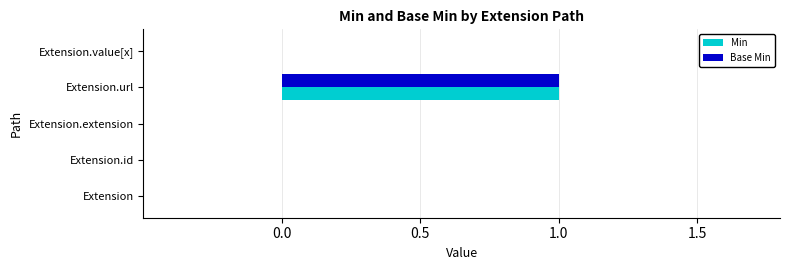

At which label does Min reach its peak?

Extension.url